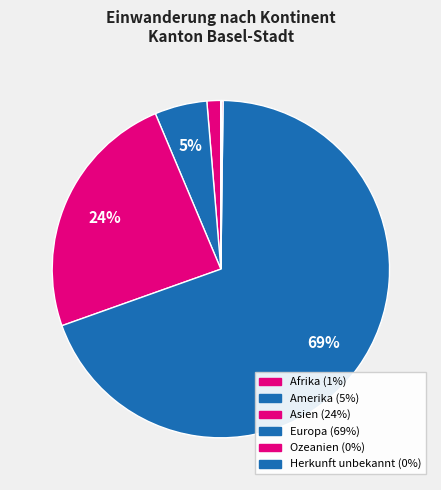

To the nearest percent, what is the combined percentage of Herkunft unbekannt and Asien?

24%